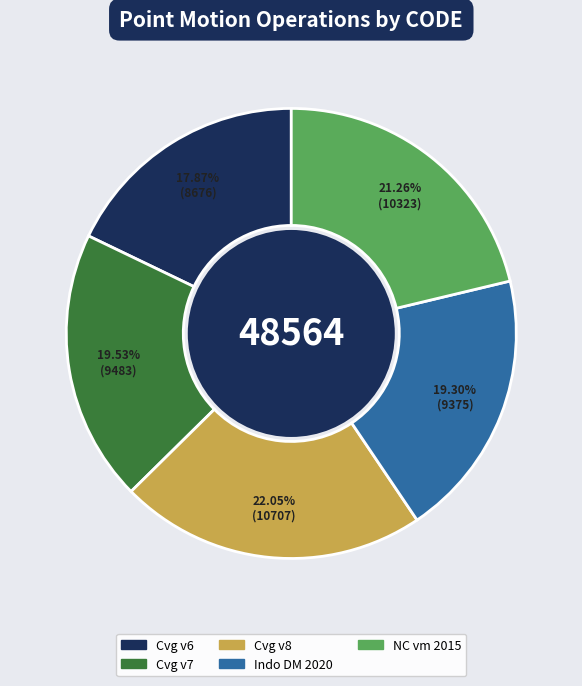

Is there a majority slice in this chart?

No